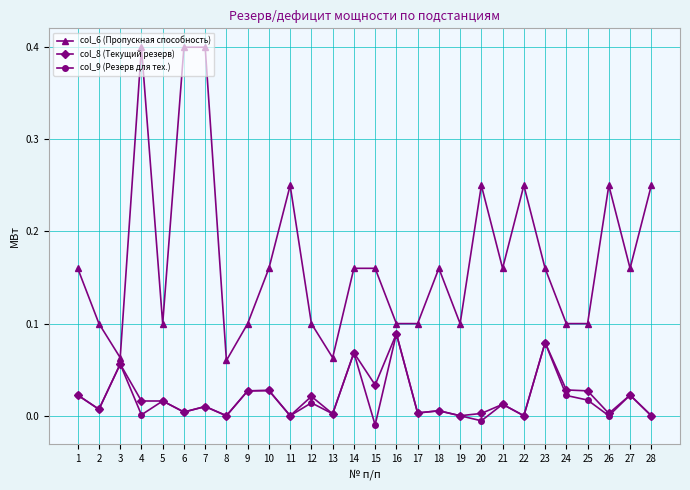

True or false: col_8 (Текущий резерв) has more than 2 points higher than both neighbors.

True